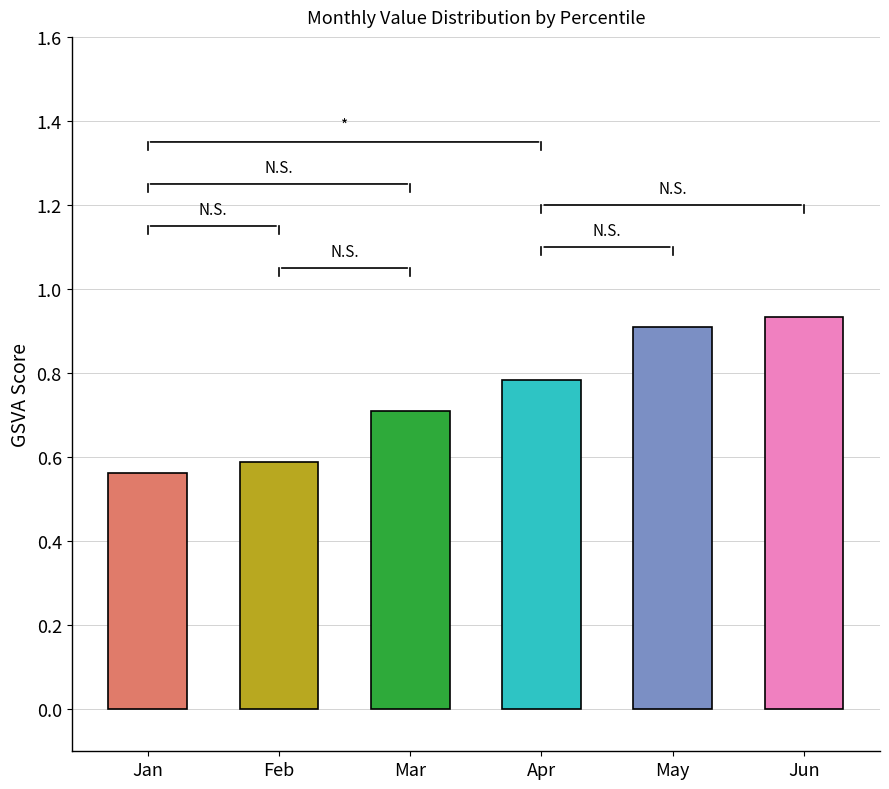

Are the bars grouped side by side (vs. stacked)?

Yes